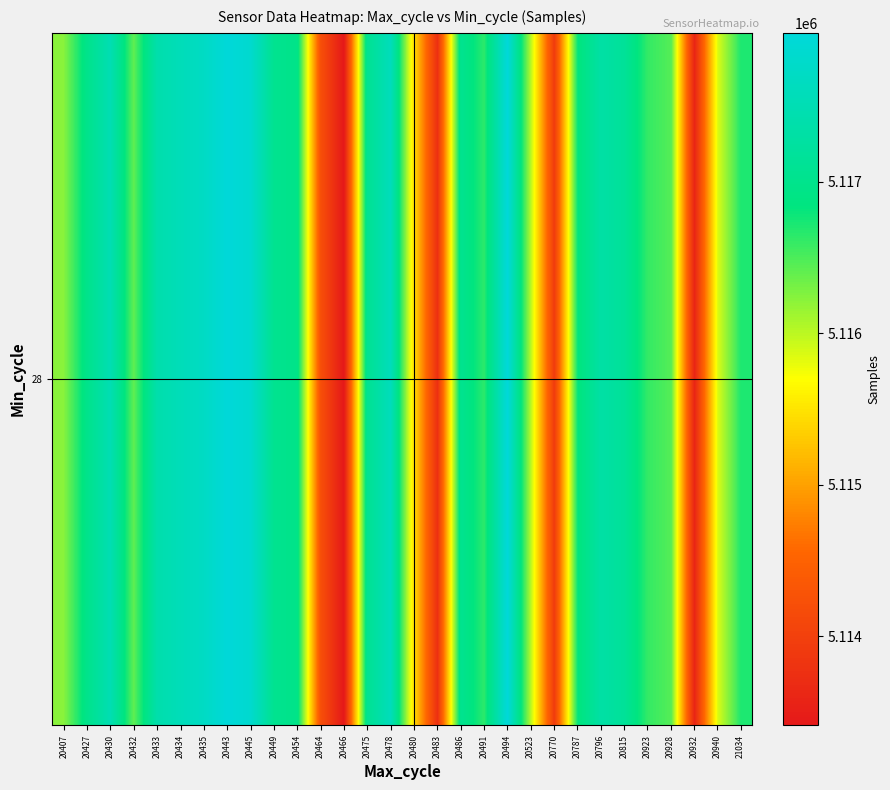

What is the approximate value at 20491, to the nearest 10?

5116640